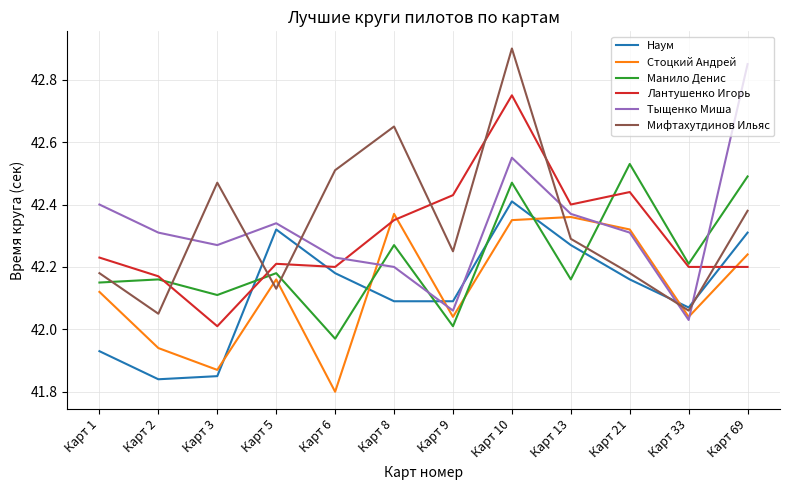

Where do Наум and Манило Денис first cross each other?

Карт 3 and Карт 5